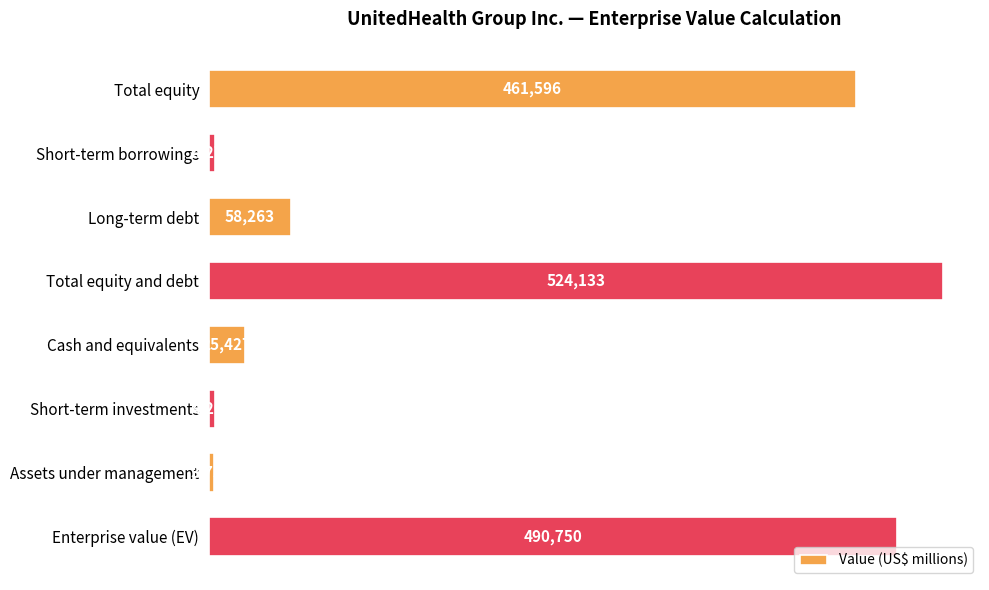

The chart shows a value of 524133 at Total equity and debt. True or false?

True